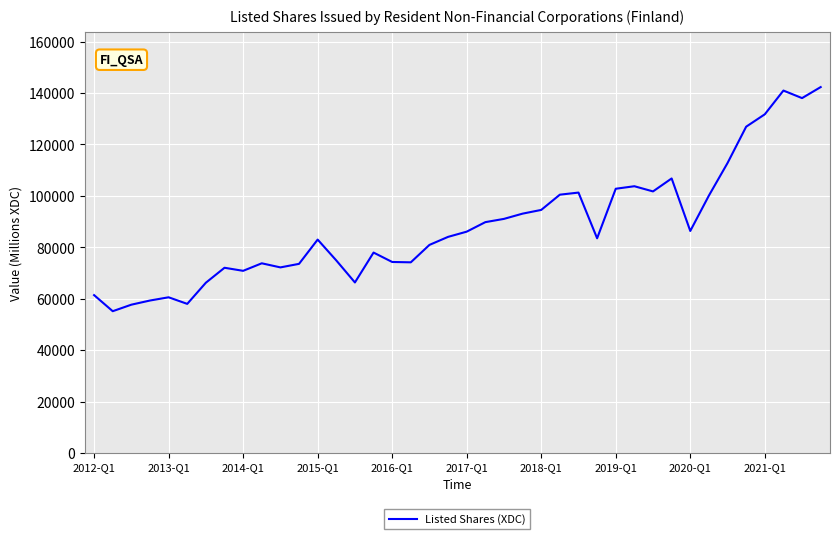

What is the difference between the maximum and minimum values?

87126